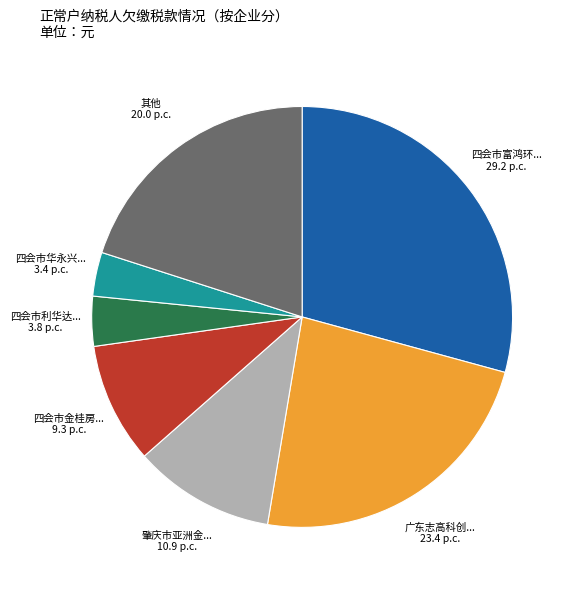

Does any single category account for the majority?

No